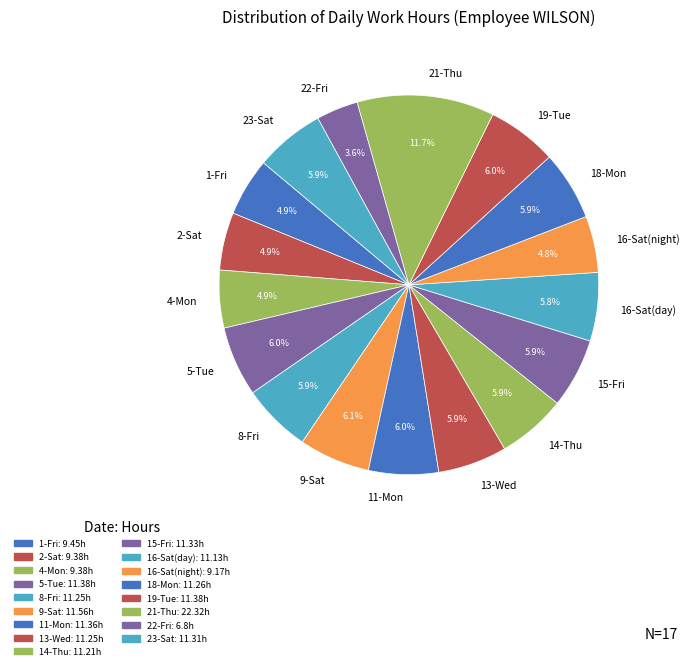

The 22-Fri slice represents 9% of the pie. True or false?

False